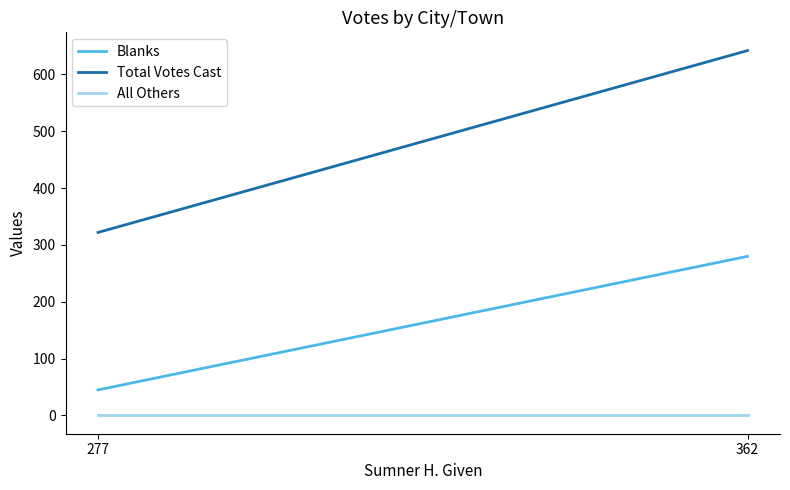

Reading right to left, extract all data points from this chart.

Blanks: 277=45	362=280
Total Votes Cast: 277=322	362=642
All Others: 277=0	362=0